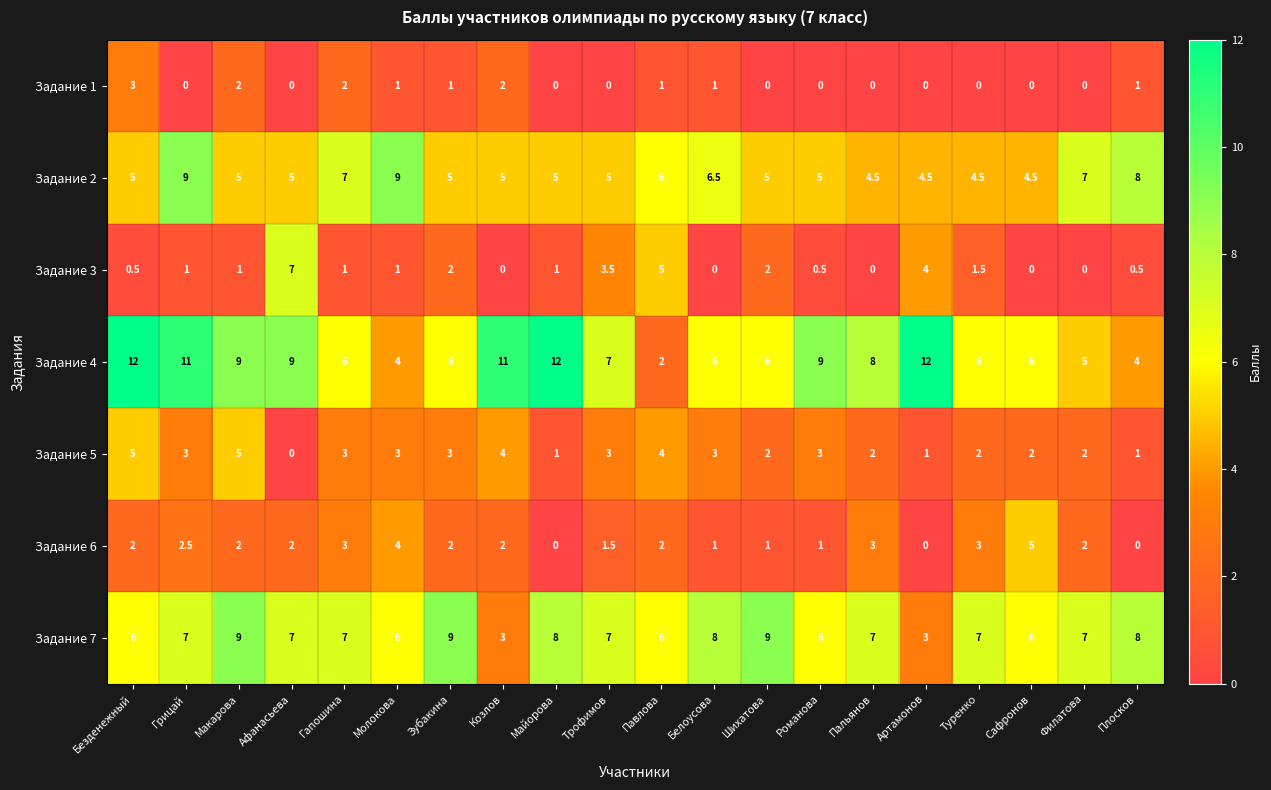

Count the Задание 7 values in the range 6 to 8.

15